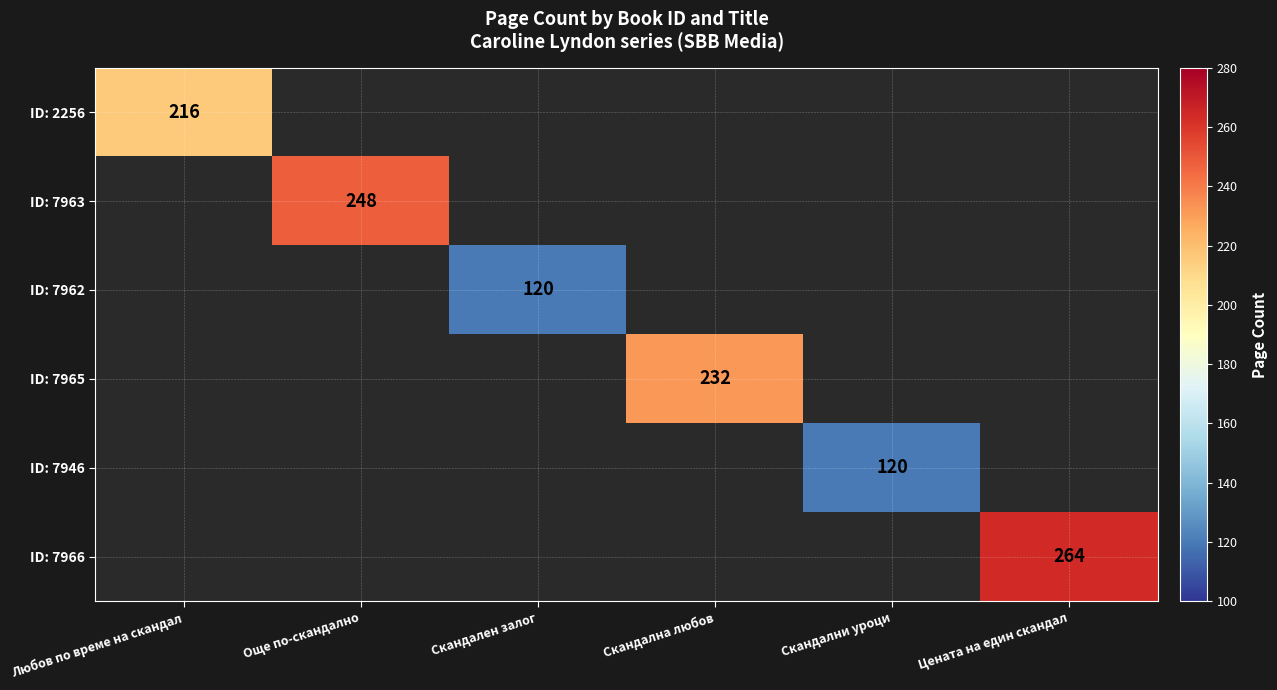

At which category does the chart reach its minimum across all series?

Скандален залог